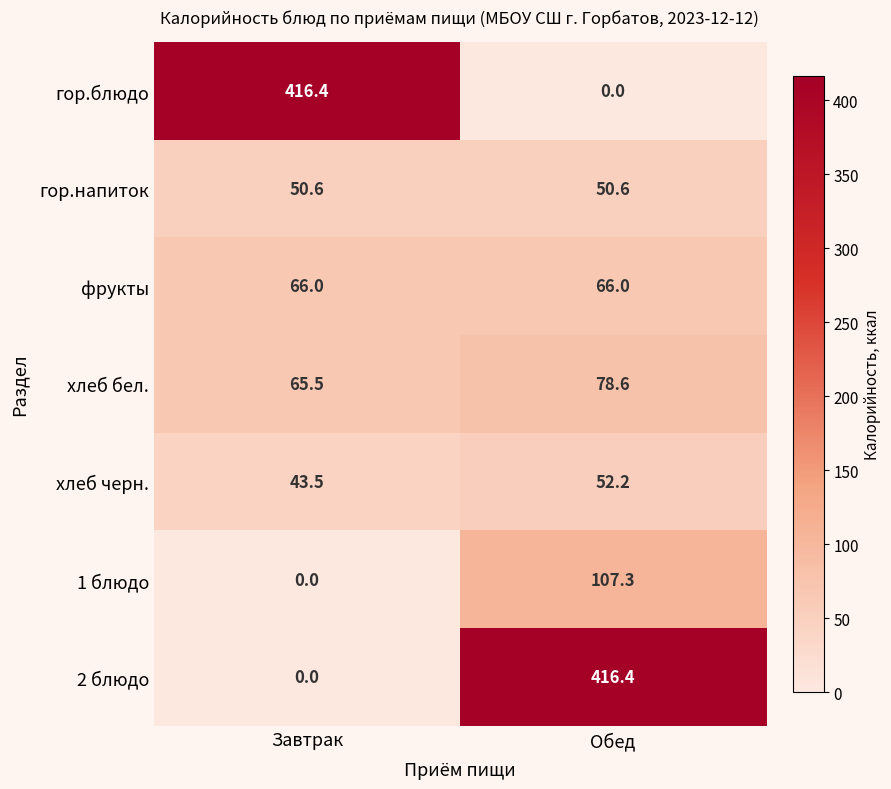

Is the value of гор.блюдо at Завтрак greater than the value of гор.напиток at Обед?

Yes